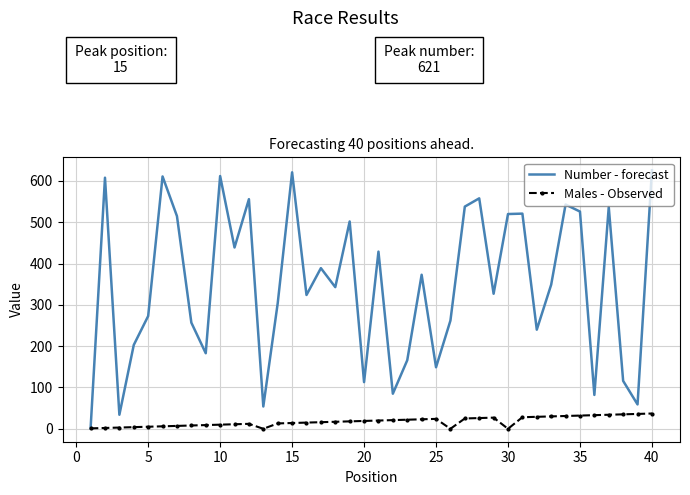

Which series has the largest range (max minus min)?

Number - forecast